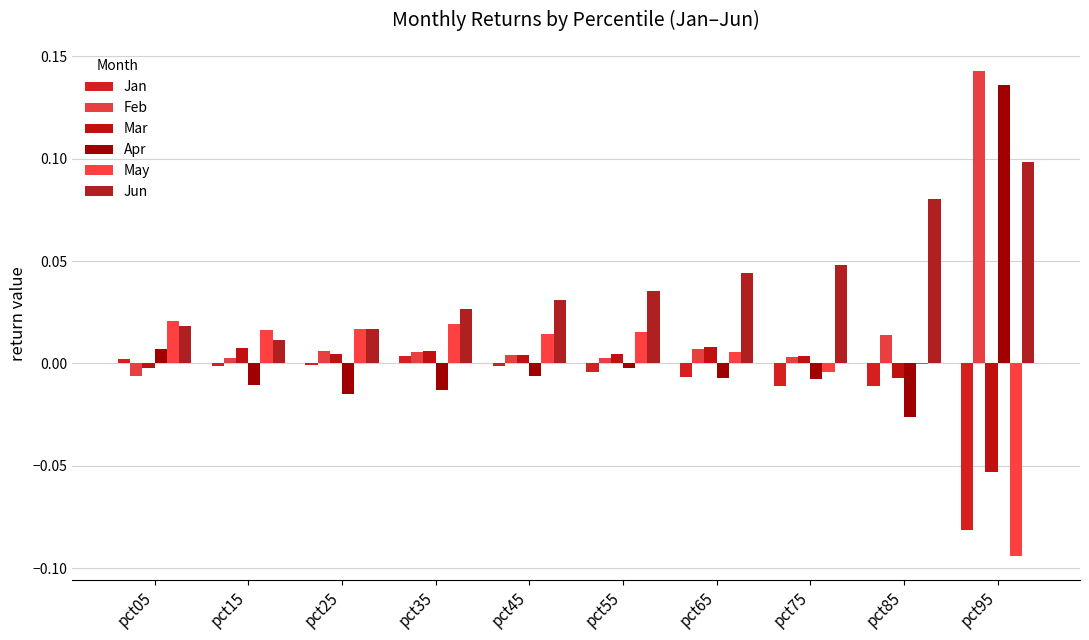

What is the sum of all Feb values?

0.2